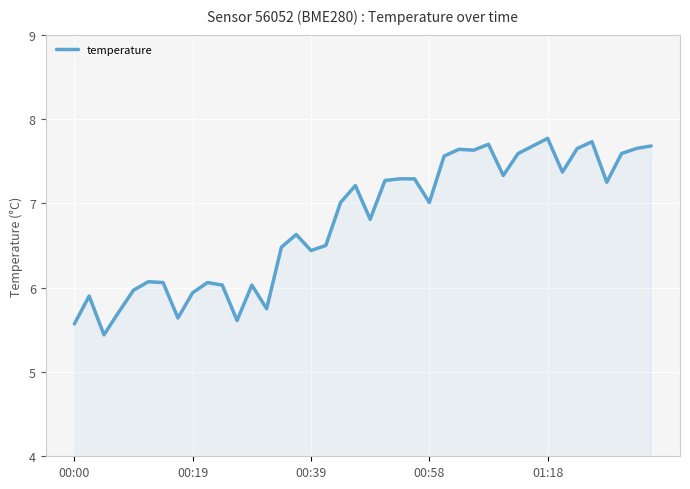

What is the maximum value shown in the chart?

7.8